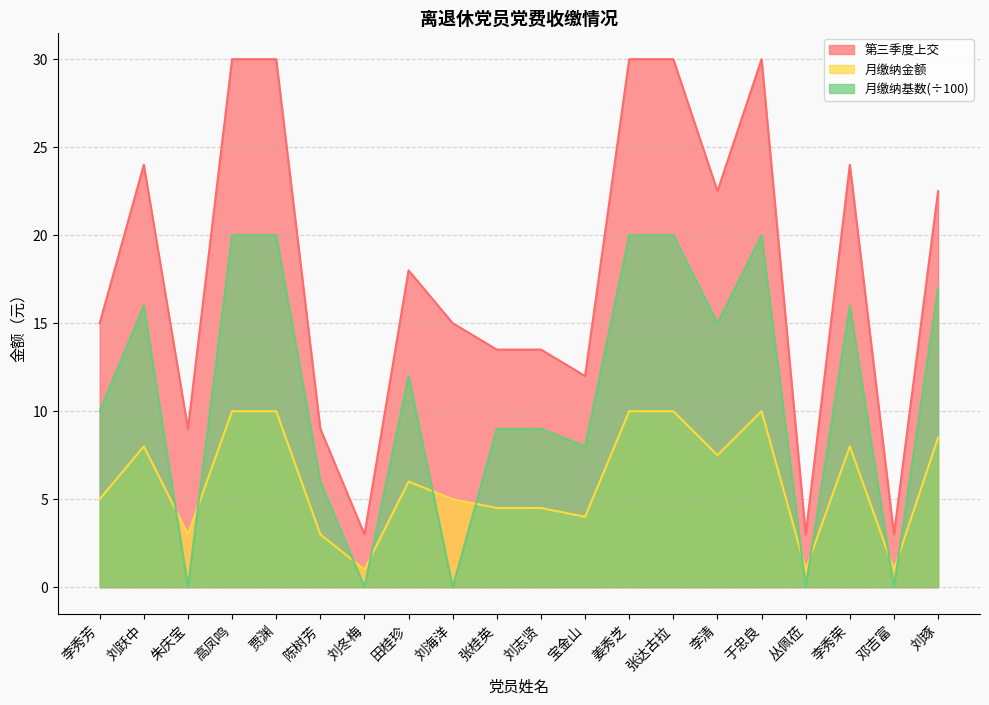

Is the value of 月缴纳金额 at 邓吉富 greater than the value of 第三季度上交 at 刘琢?

No